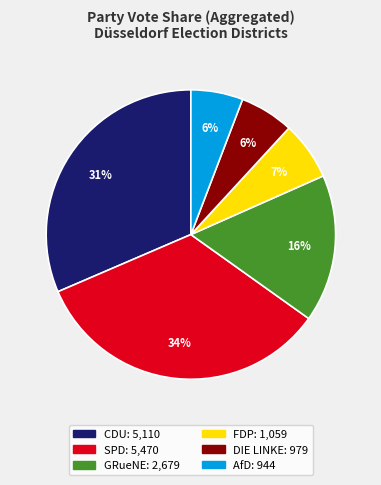

To the nearest percent, what percentage of the pie is CDU?

31%